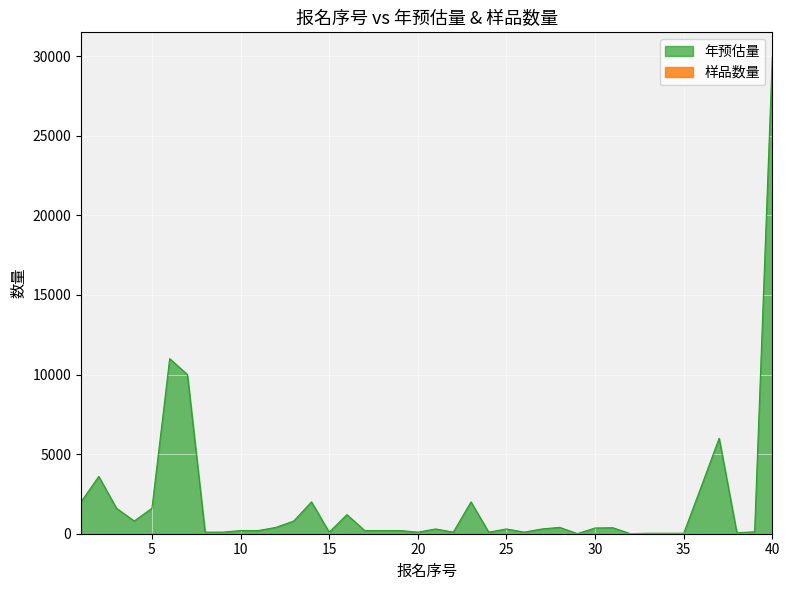

Between 22 and 26, which series saw the biggest shift?

年预估量